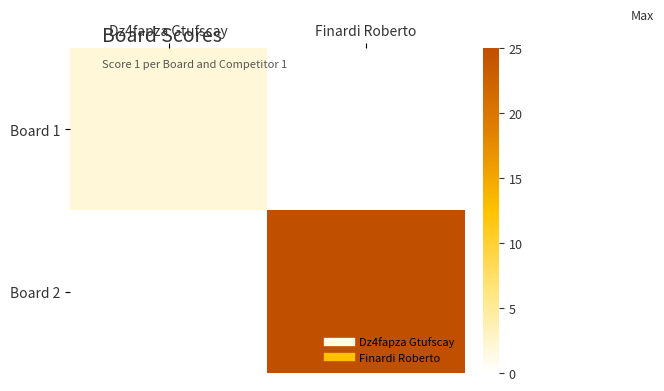

At Finardi Roberto, list the series in order from smallest to largest.

Board 1, Board 2